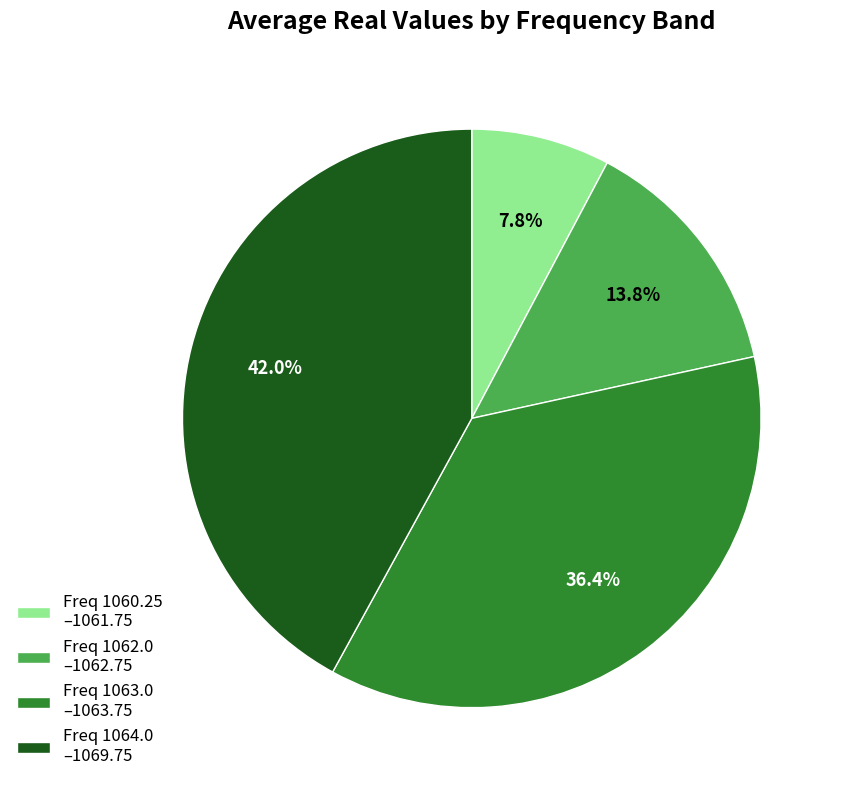

Between Freq 1060.25 –1061.75 and Freq 1063.0 –1063.75, which is larger?

Freq 1063.0 –1063.75